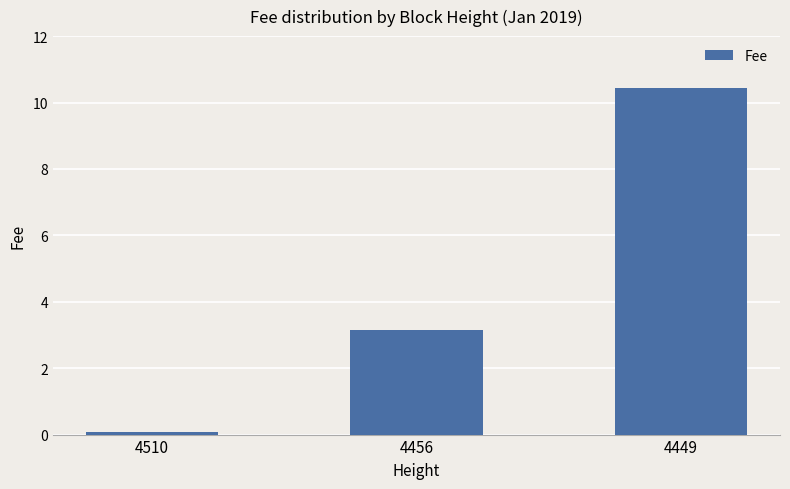

Read the value at 4456.

3.1